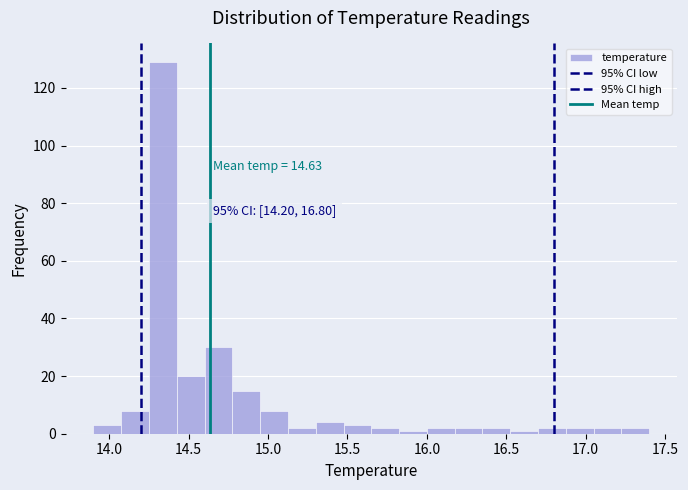

Read against the x-axis, roughly where is the centre of the tallest bar?

14.35